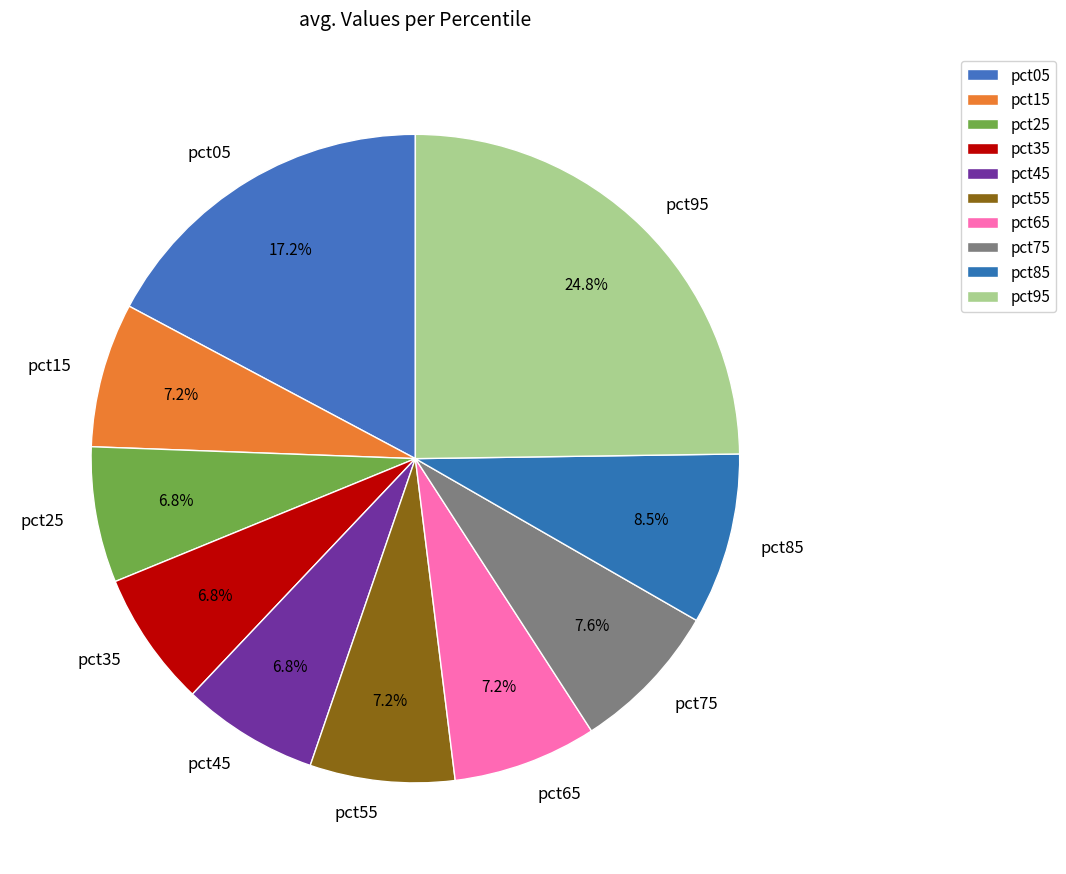

To the nearest percent, what portion does pct65 represent?

7%